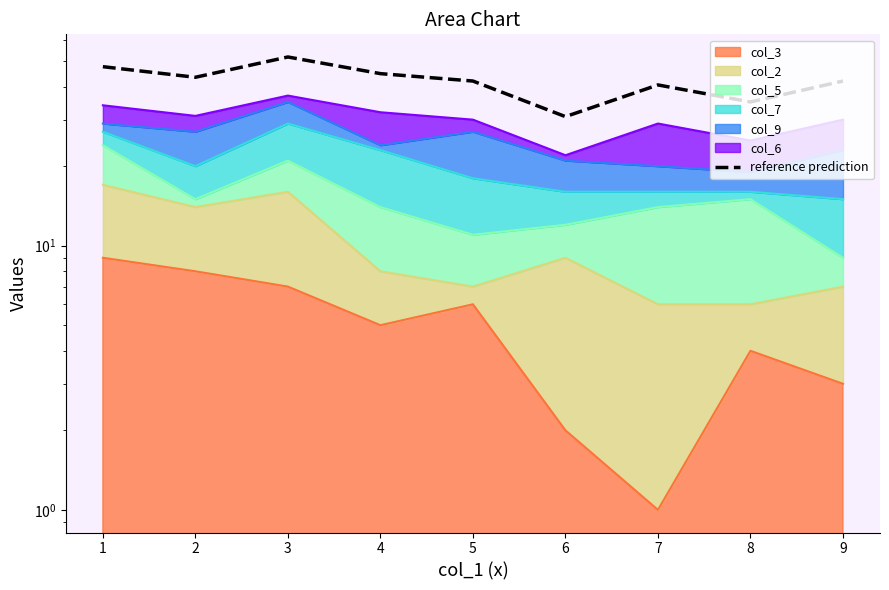

Reading left to right, transcribe all the data shown in this chart.

47.6	43.4	51.8	44.8	42.0	30.8	40.6	35.0	42.0